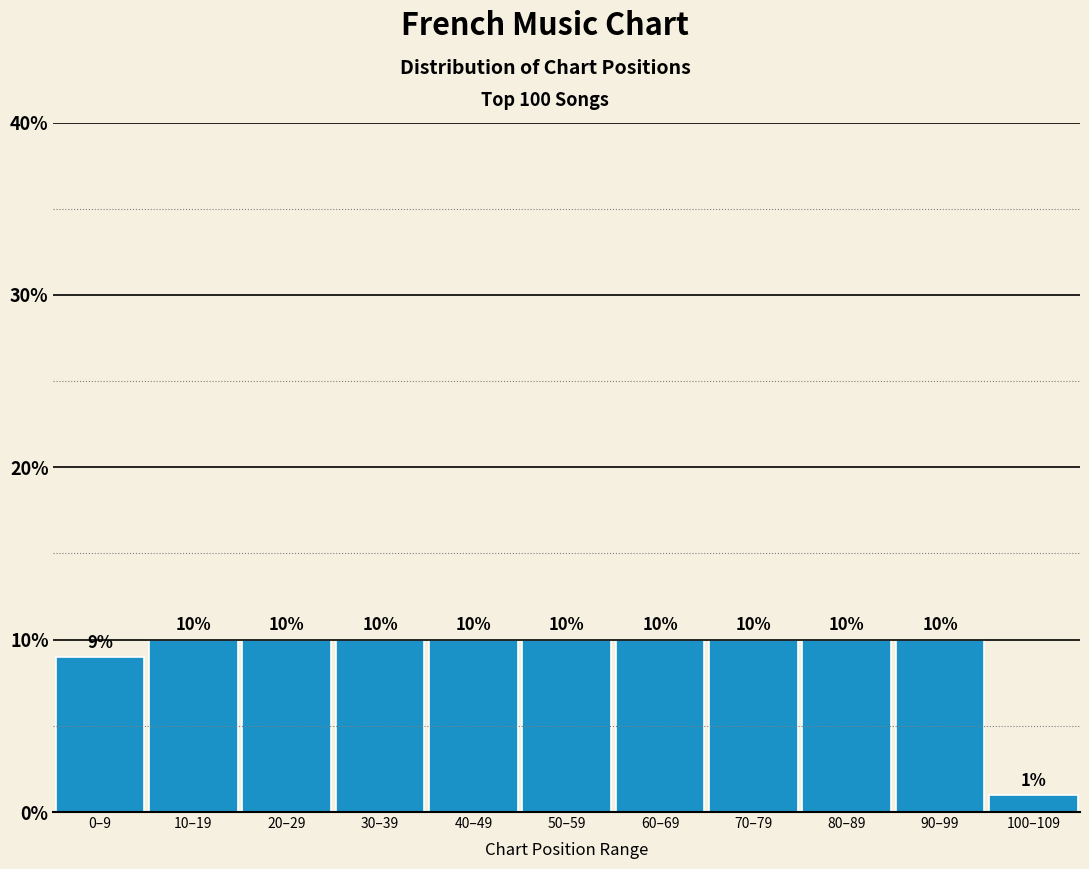

Reading right to left, what are all the values shown in this chart?

100–109=1	90–99=10	80–89=10	70–79=10	60–69=10	50–59=10	40–49=10	30–39=10	20–29=10	10–19=10	0–9=9